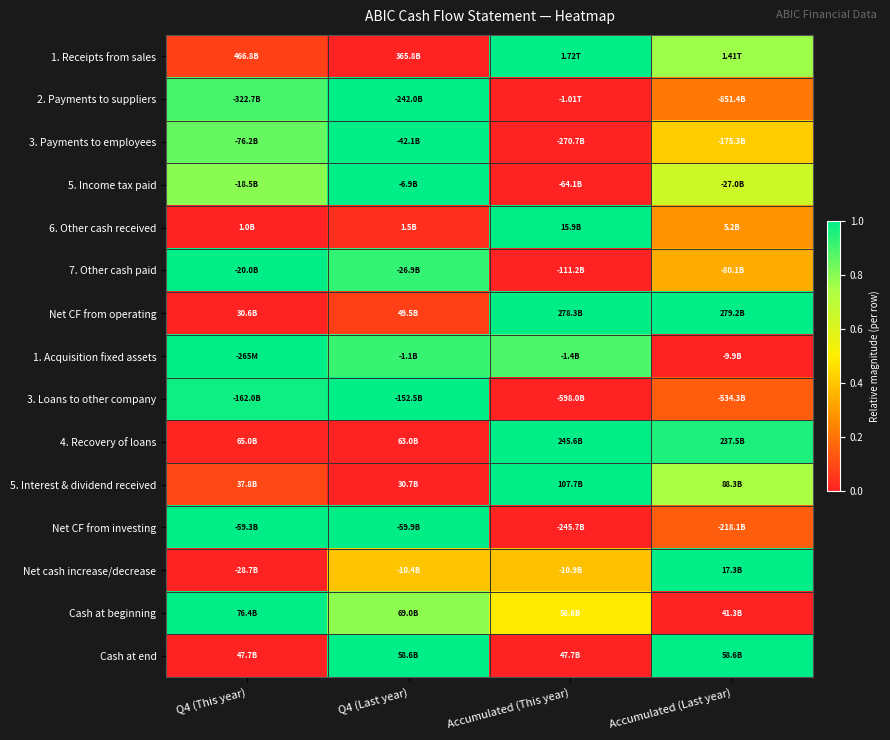

Which category has the highest value across all series?

Accumulated (This year)